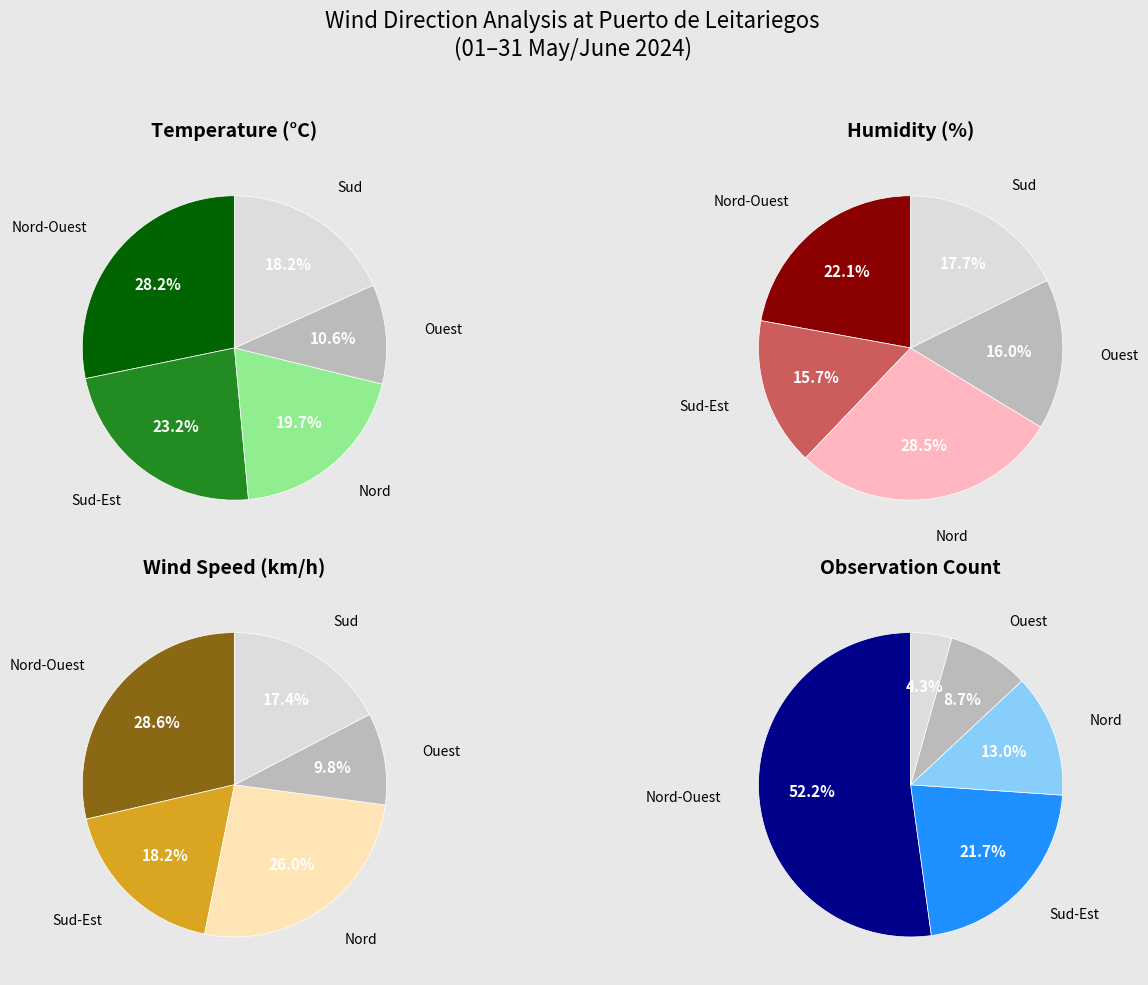

To the nearest percent, what is the difference between the largest and smallest slice percentages?

48%